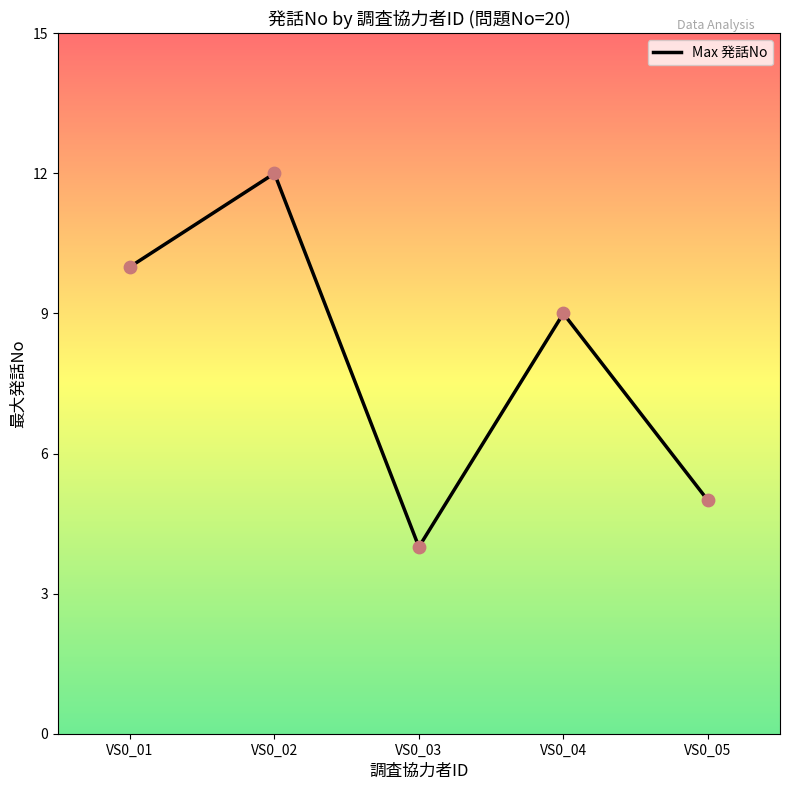

Between VS0_05 and VS0_01, which is larger?

VS0_01